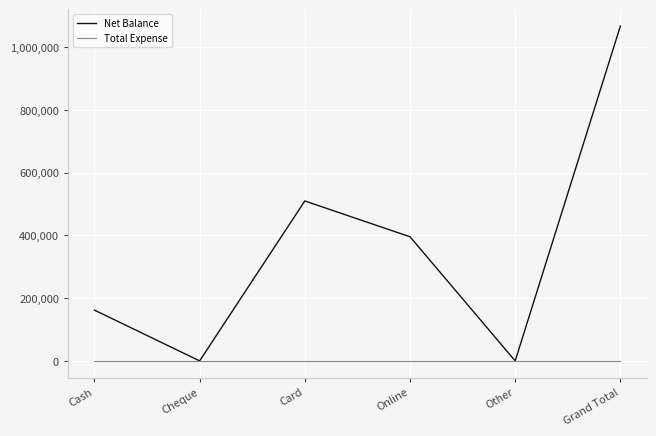

Which category has the highest value across all series?

Grand Total